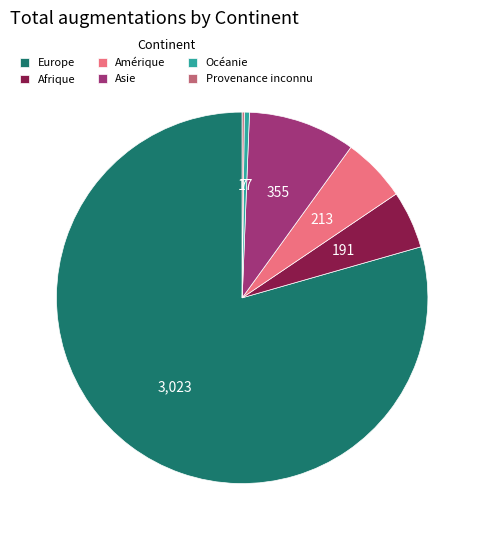

Is there any slice that represents more than half of the pie?

Yes